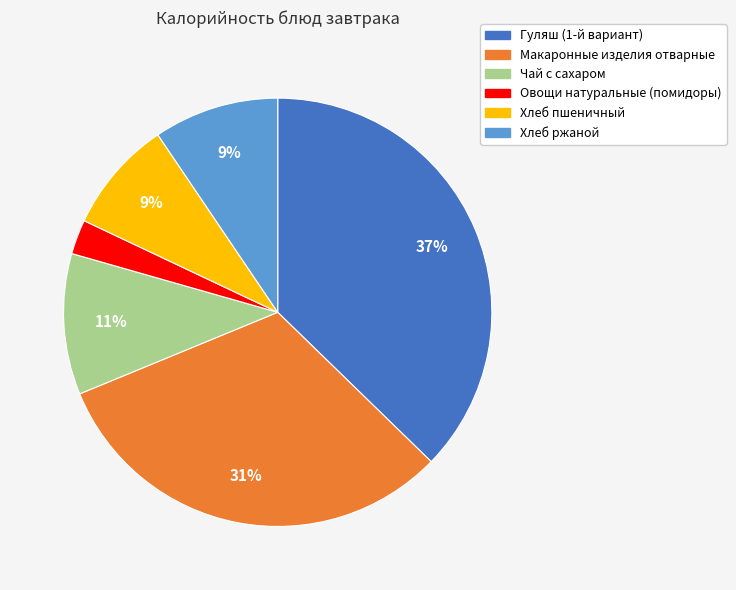

Which has a higher value, Чай с сахаром or Гуляш (1-й вариант)?

Гуляш (1-й вариант)